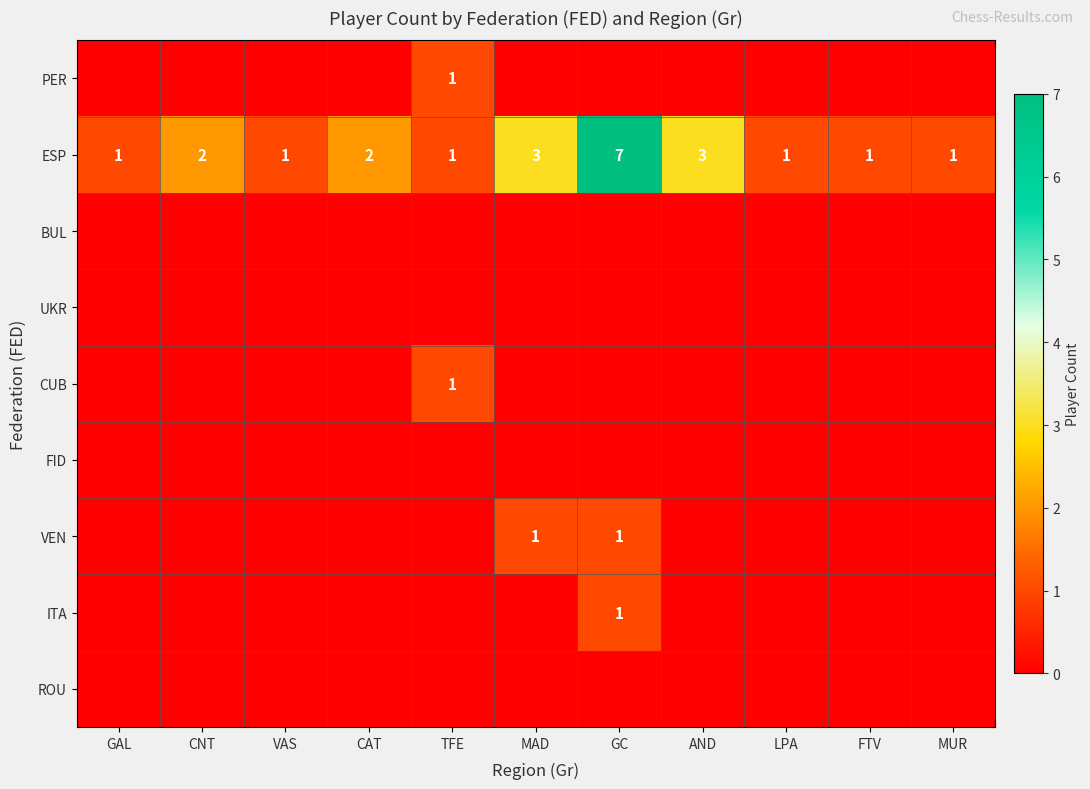

The value of ESP at LPA is 1. True or false?

True